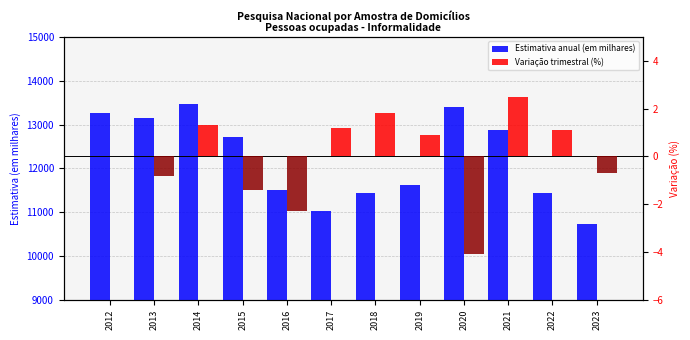

Which series has the widest spread of values?

Estimativa anual (em milhares)